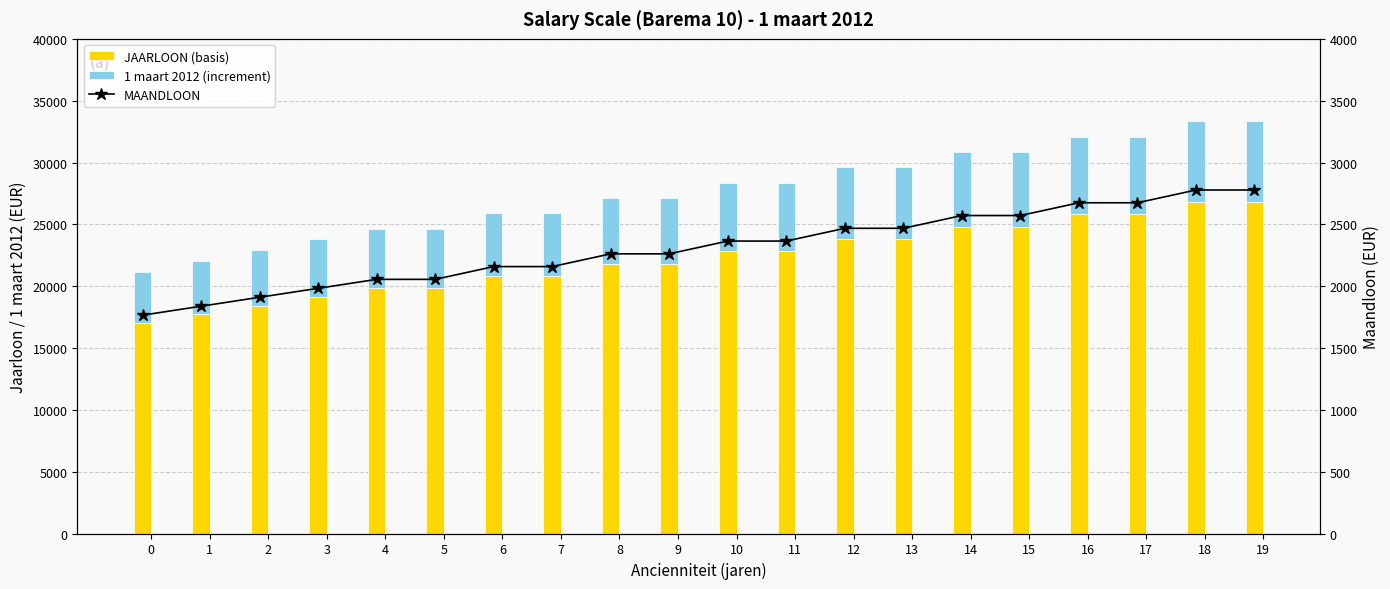

List the labels in order of 1 maart 2012 (increment) value, largest first.

18, 19, 16, 17, 14, 15, 12, 13, 10, 11, 8, 9, 6, 7, 4, 5, 3, 2, 1, 0